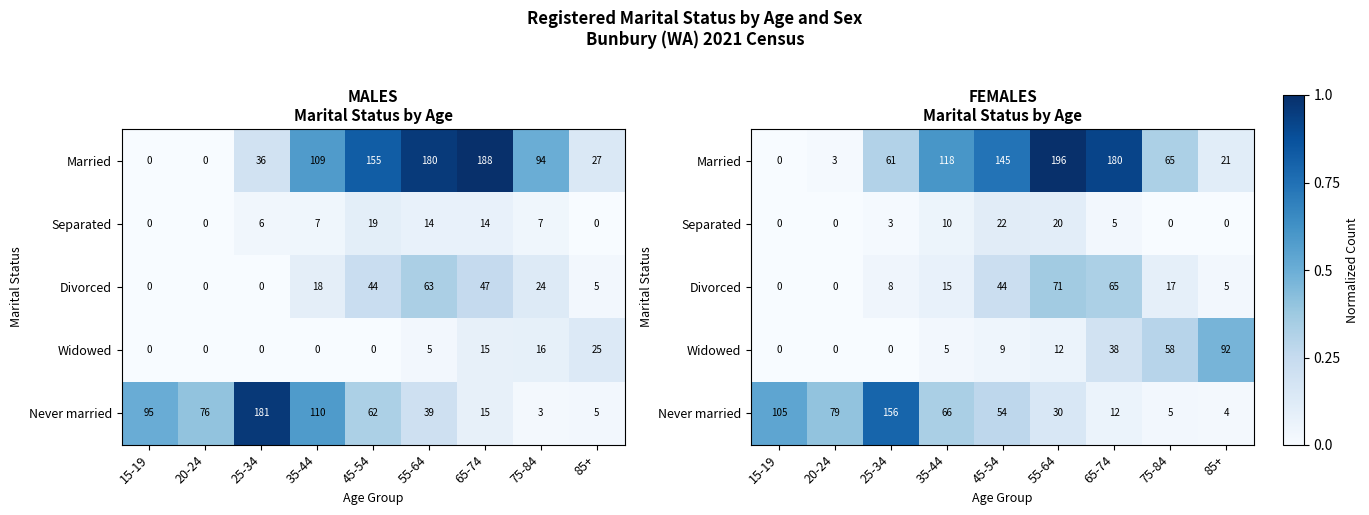

List the labels in order of Separated value, largest first.

45-54, 55-64, 35-44, 65-74, 25-34, 15-19, 20-24, 75-84, 85+